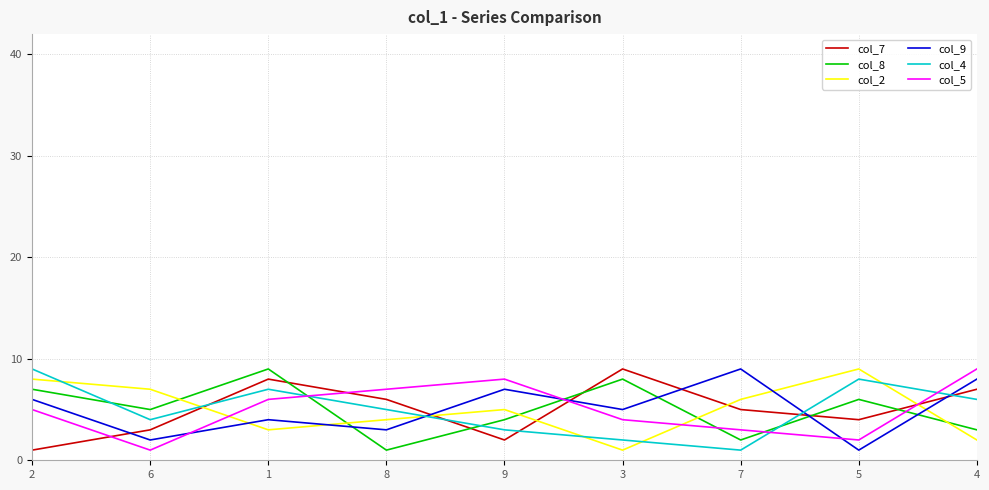

At which label does col_9 first exceed 5?

2